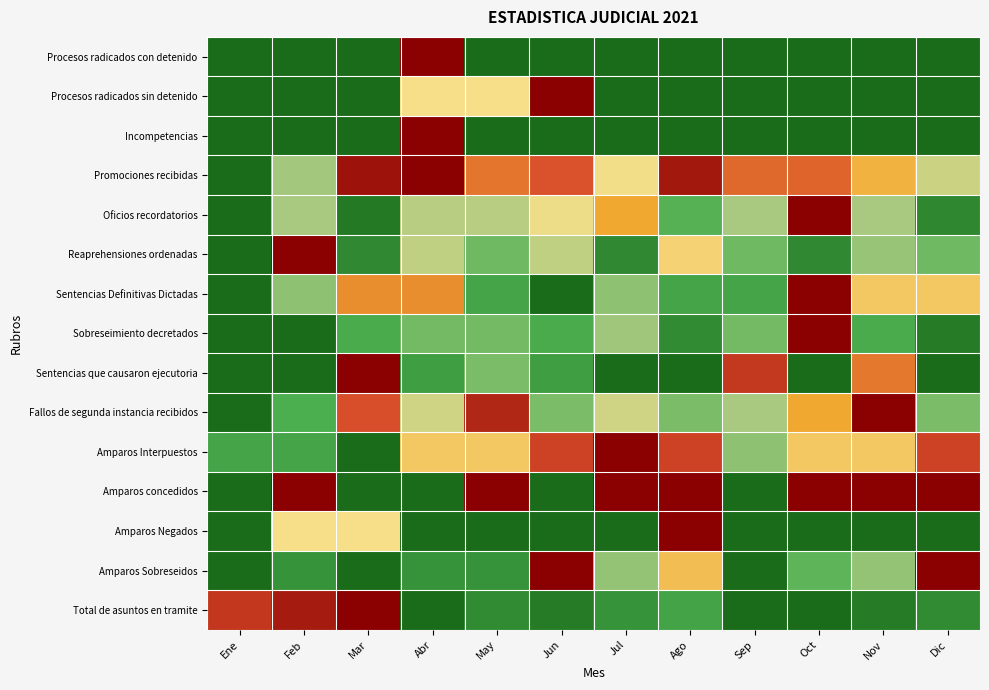

Reading left to right, what are all the values shown in this chart?

Procesos radicados con detenido: Ene=0.0	Feb=0.0	Mar=0.0	Abr=1.0	May=0.0	Jun=0.0	Jul=0.0	Ago=0.0	Sep=0.0	Oct=0.0	Nov=0.0	Dic=0.0
Procesos radicados sin detenido: Ene=0.0	Feb=0.0	Mar=0.0	Abr=0.5	May=0.5	Jun=1.0	Jul=0.0	Ago=0.0	Sep=0.0	Oct=0.0	Nov=0.0	Dic=0.0
Incompetencias: Ene=0.0	Feb=0.0	Mar=0.0	Abr=1.0	May=0.0	Jun=0.0	Jul=0.0	Ago=0.0	Sep=0.0	Oct=0.0	Nov=0.0	Dic=0.0
Promociones recibidas: Ene=0.0	Feb=0.3	Mar=1.0	Abr=1.0	May=0.8	Jun=0.8	Jul=0.5	Ago=0.9	Sep=0.8	Oct=0.8	Nov=0.6	Dic=0.4
Oficios recordatorios: Ene=0.0	Feb=0.3	Mar=0.0	Abr=0.4	May=0.4	Jun=0.5	Jul=0.7	Ago=0.2	Sep=0.3	Oct=1.0	Nov=0.3	Dic=0.1
Reaprehensiones ordenadas: Ene=0.0	Feb=1.0	Mar=0.1	Abr=0.4	May=0.2	Jun=0.4	Jul=0.1	Ago=0.5	Sep=0.2	Oct=0.1	Nov=0.3	Dic=0.2
Sentencias Definitivas Dictadas: Ene=0.0	Feb=0.3	Mar=0.7	Abr=0.7	May=0.1	Jun=0.0	Jul=0.3	Ago=0.1	Sep=0.1	Oct=1.0	Nov=0.6	Dic=0.6
Sobreseimiento decretados: Ene=0.0	Feb=0.0	Mar=0.2	Abr=0.2	May=0.2	Jun=0.2	Jul=0.3	Ago=0.1	Sep=0.2	Oct=1.0	Nov=0.2	Dic=0.0
Sentencias que causaron ejecutoria: Ene=0.0	Feb=0.0	Mar=1.0	Abr=0.1	May=0.2	Jun=0.1	Jul=0.0	Ago=0.0	Sep=0.9	Oct=0.0	Nov=0.8	Dic=0.0
Fallos de segunda instancia recibidos: Ene=0.0	Feb=0.2	Mar=0.8	Abr=0.4	May=0.9	Jun=0.2	Jul=0.4	Ago=0.2	Sep=0.3	Oct=0.7	Nov=1.0	Dic=0.2
Amparos Interpuestos: Ene=0.1	Feb=0.1	Mar=0.0	Abr=0.6	May=0.6	Jun=0.9	Jul=1.0	Ago=0.9	Sep=0.3	Oct=0.6	Nov=0.6	Dic=0.9
Amparos concedidos: Ene=0.0	Feb=1.0	Mar=0.0	Abr=0.0	May=1.0	Jun=0.0	Jul=1.0	Ago=1.0	Sep=0.0	Oct=1.0	Nov=1.0	Dic=1.0
Amparos Negados: Ene=0.0	Feb=0.5	Mar=0.5	Abr=0.0	May=0.0	Jun=0.0	Jul=0.0	Ago=1.0	Sep=0.0	Oct=0.0	Nov=0.0	Dic=0.0
Amparos Sobreseidos: Ene=0.0	Feb=0.1	Mar=0.0	Abr=0.1	May=0.1	Jun=1.0	Jul=0.3	Ago=0.6	Sep=0.0	Oct=0.2	Nov=0.3	Dic=1.0
Total de asuntos en tramite: Ene=0.9	Feb=0.9	Mar=1.0	Abr=0.0	May=0.1	Jun=0.0	Jul=0.1	Ago=0.1	Sep=0.0	Oct=0.0	Nov=0.0	Dic=0.1